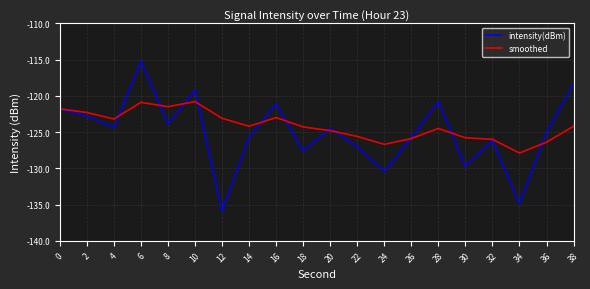

Where is the first local minimum for intensity(dBm)?

4